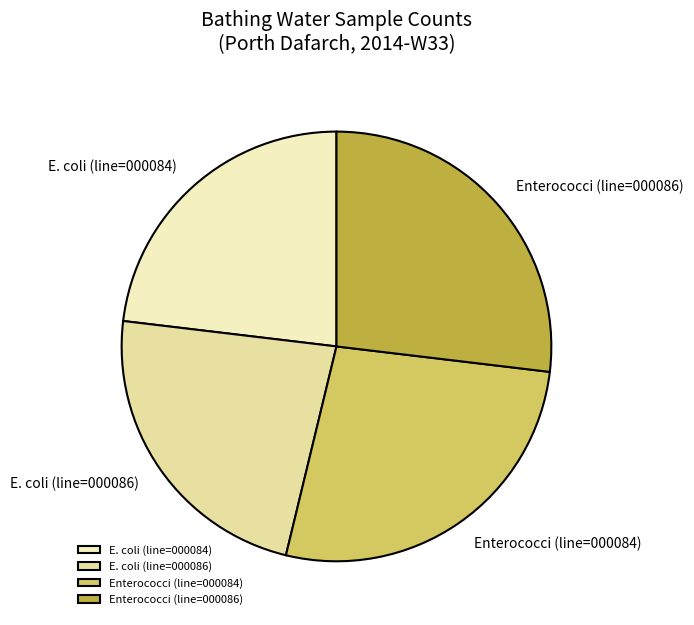

Do E. coli (line=000084) and E. coli (line=000086) together represent more than half of the pie?

No